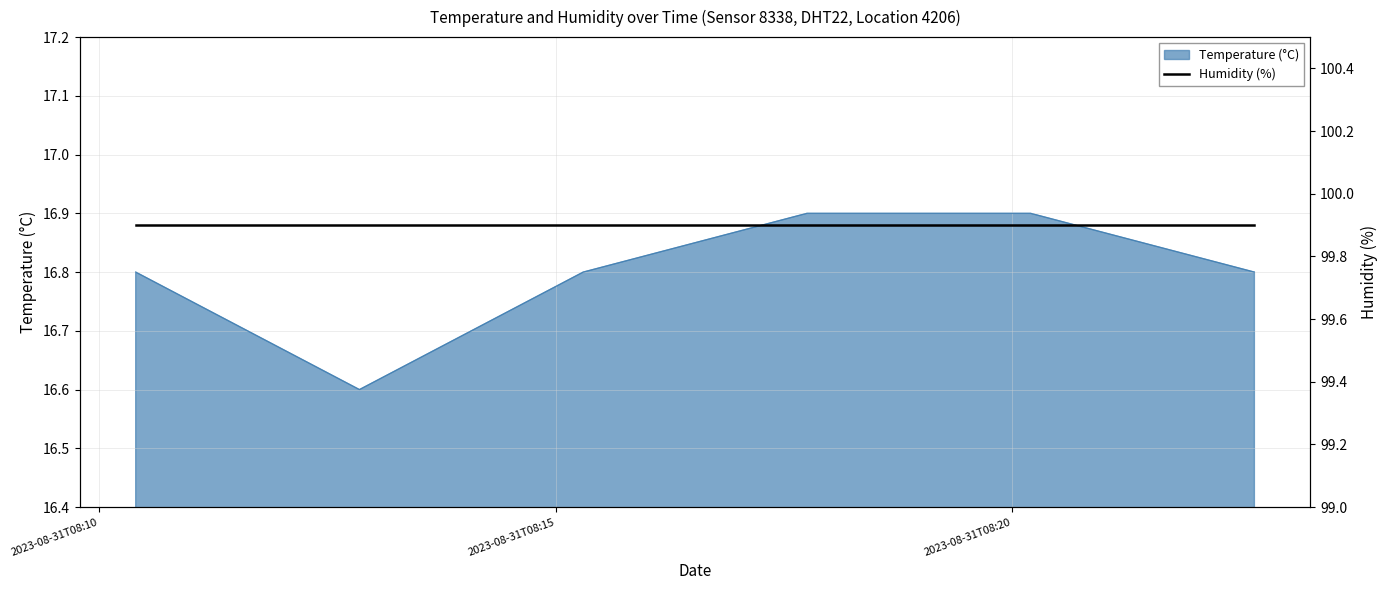

What is the maximum value shown in the chart?

16.9